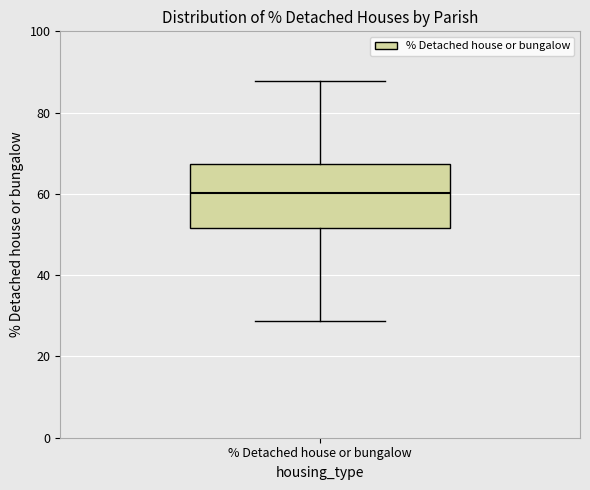

Read this box plot against the y-axis: the position of the median line, the range covered by the box, and the ends of both whiskers. The values are not printed on the chart, so give them approximately, as read against the axis.

median 60, box 52 to 68, whiskers 28 to 88